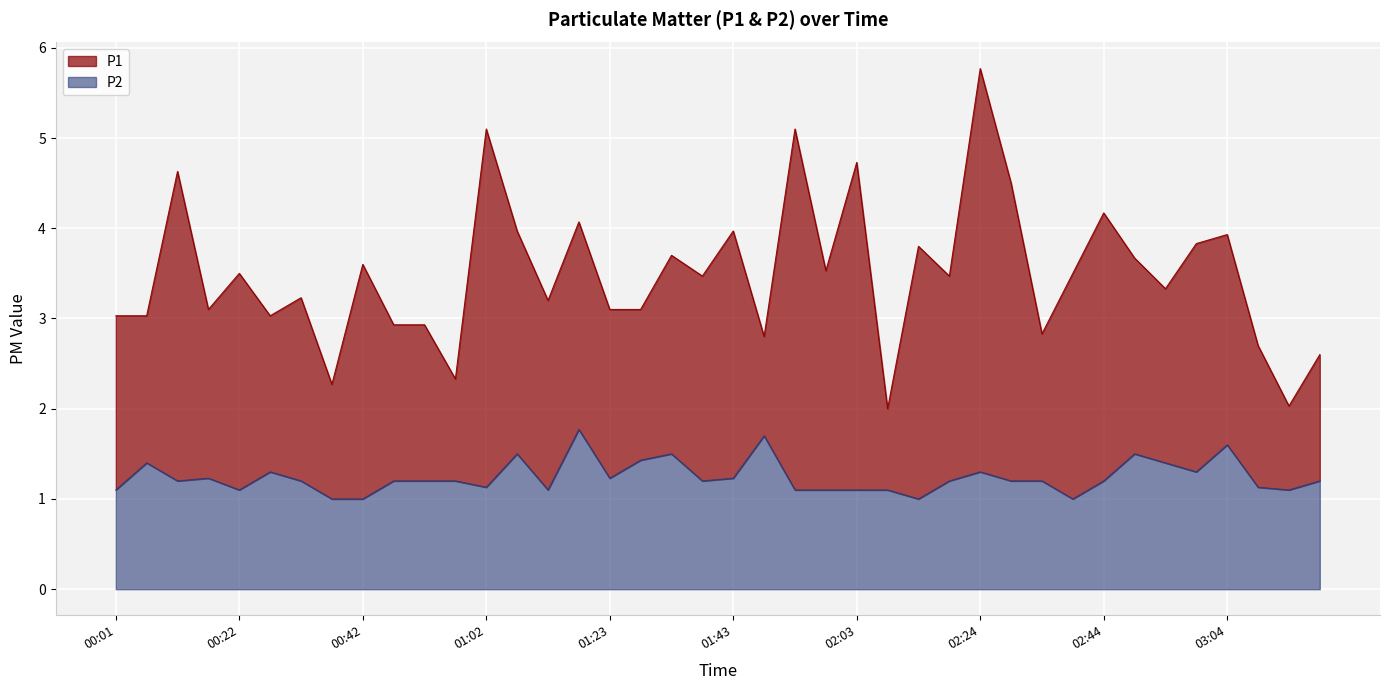

At how many categories does at least one series exceed 4?

8